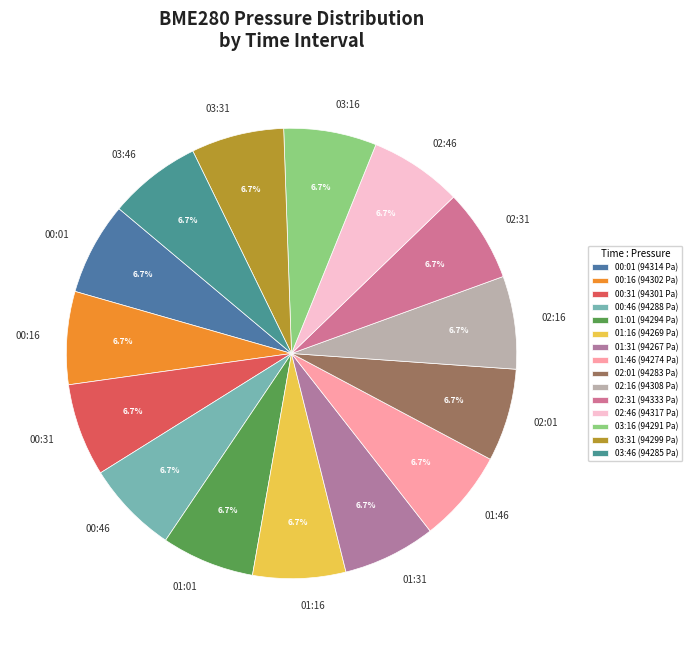

What is the total percentage of 00:01 and 03:46?

13.3%